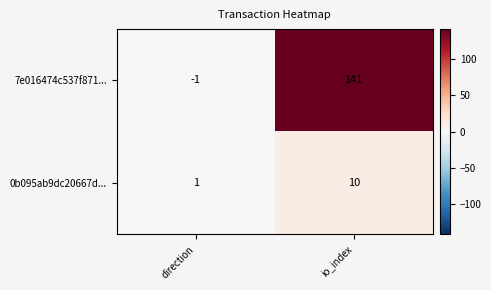

What is the difference between the maximum and minimum values in the 0b095ab9dc20667d... series?

9